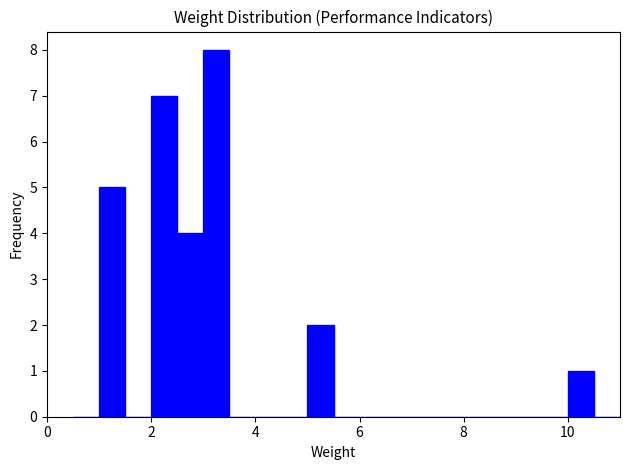

Read against the x-axis, roughly where is the centre of the tallest bar?

3.2